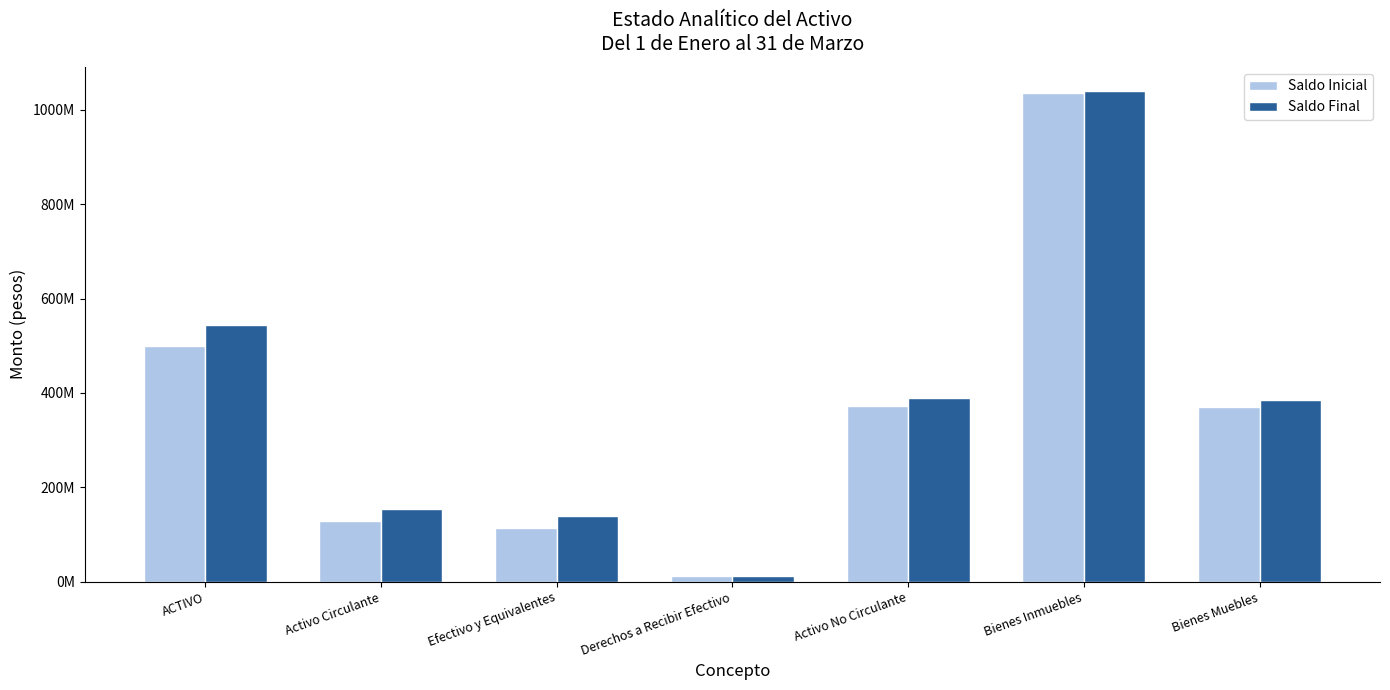

What is the label of the 1st bar from the left?

ACTIVO